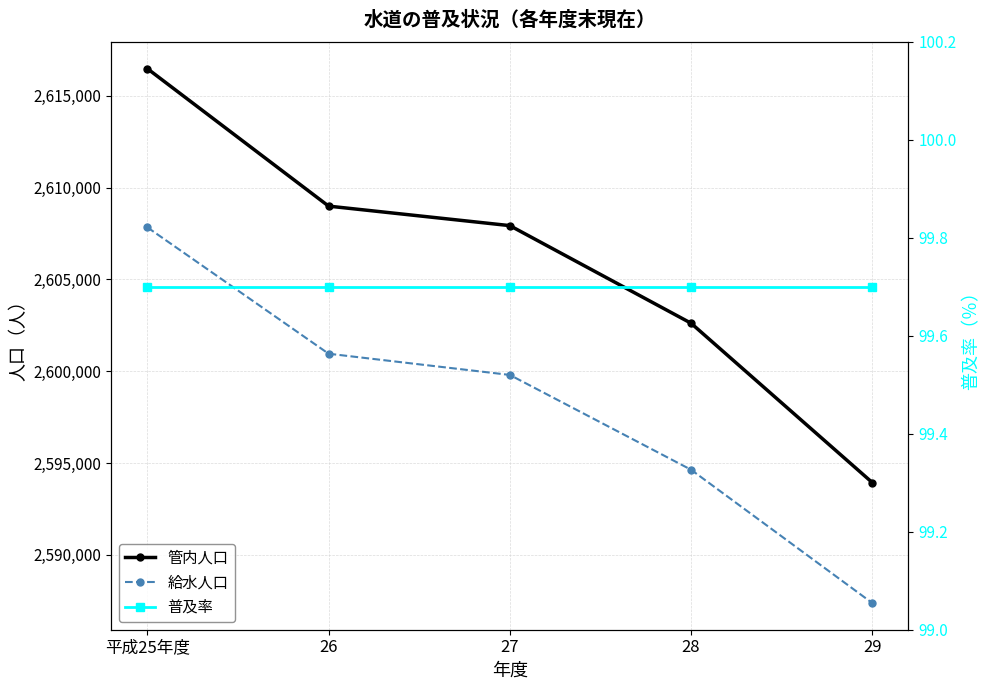

True or false: 普及率 and 管内人口 cross at least once.

False